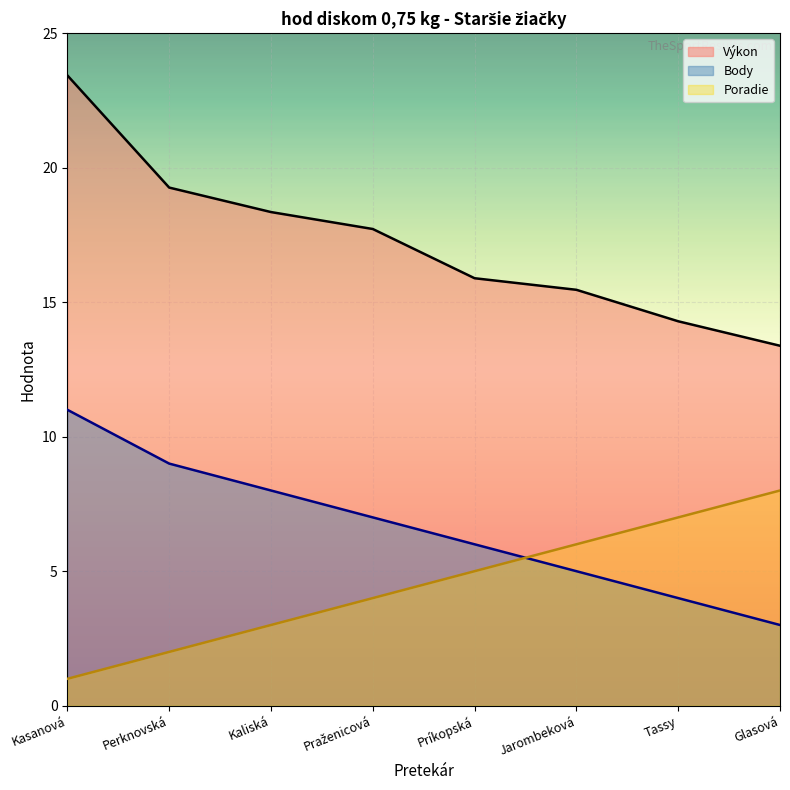

What is the difference between the maximum and minimum values in the Body series?

8.0